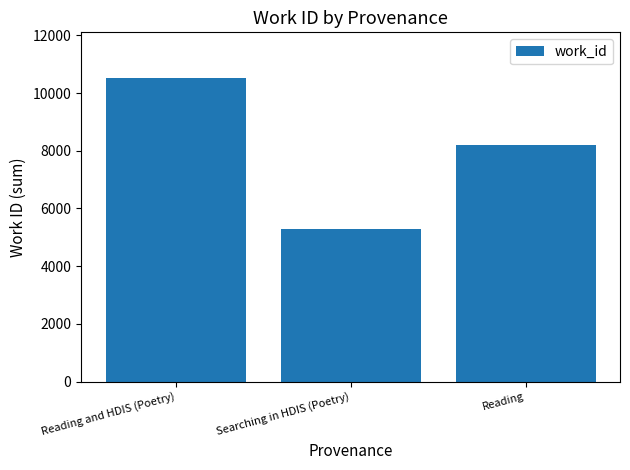

What is the change in value from Searching in HDIS (Poetry) to Reading?

+2922